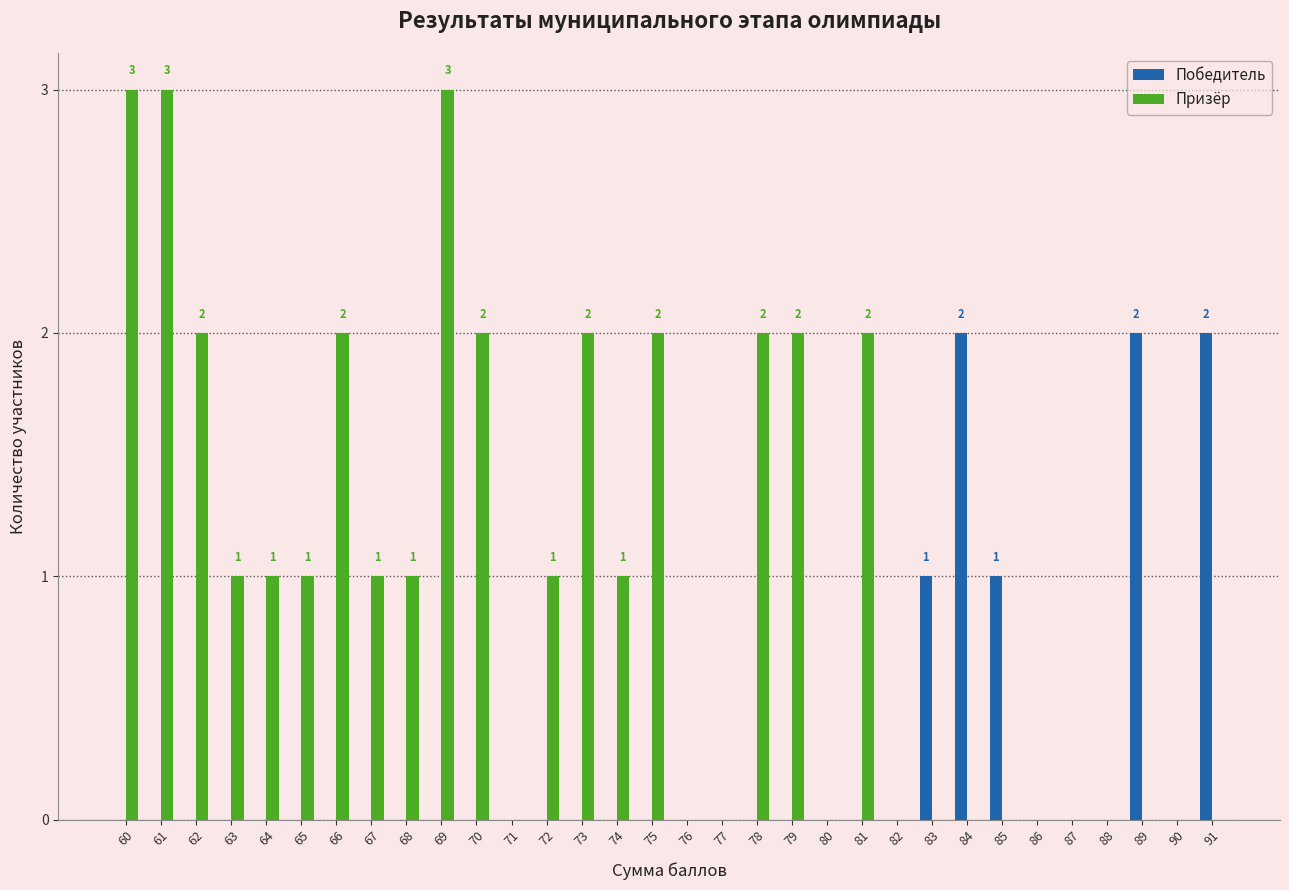

Which series has the largest total across all categories?

Призёр